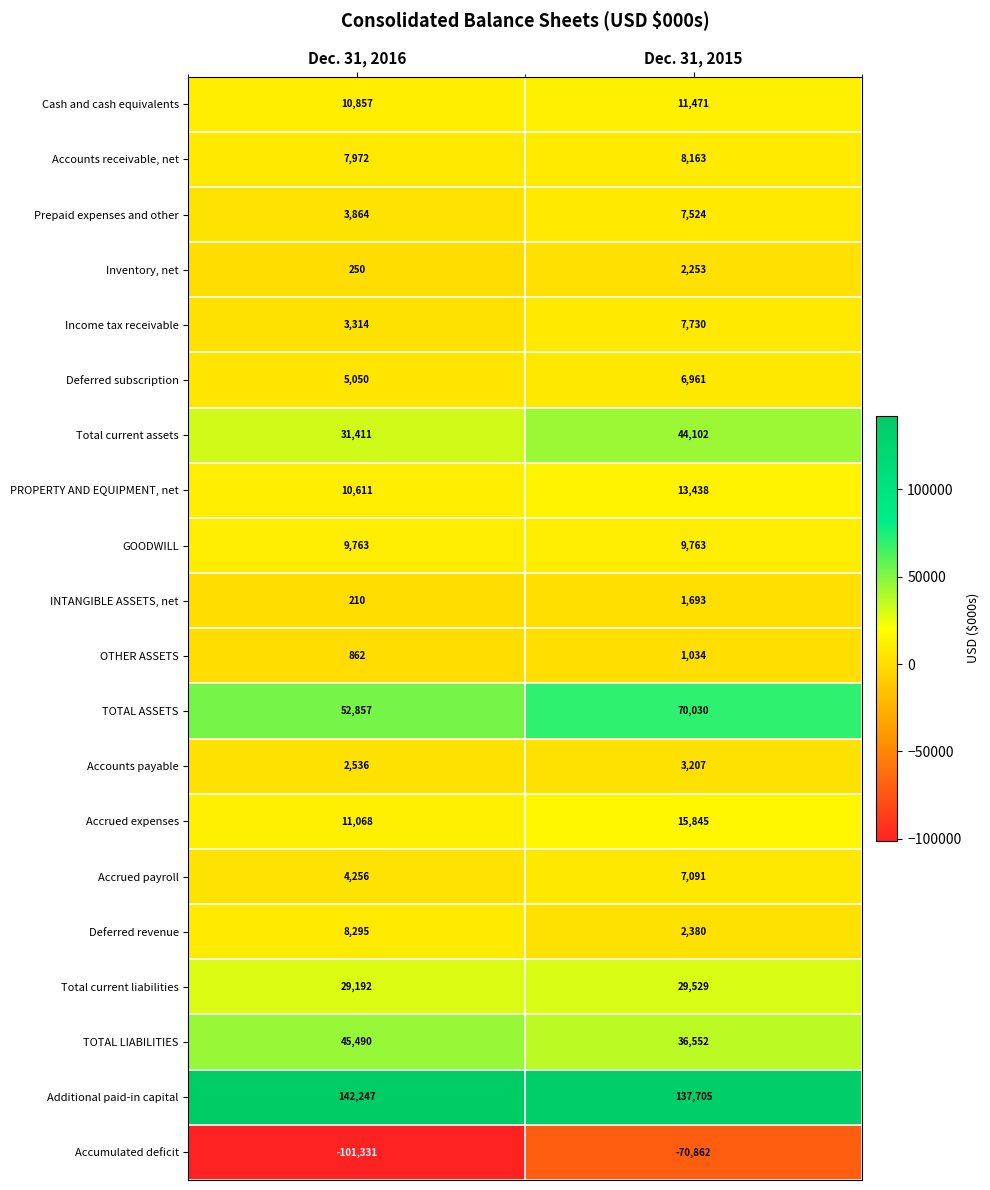

What is the maximum value shown in the chart?

142247